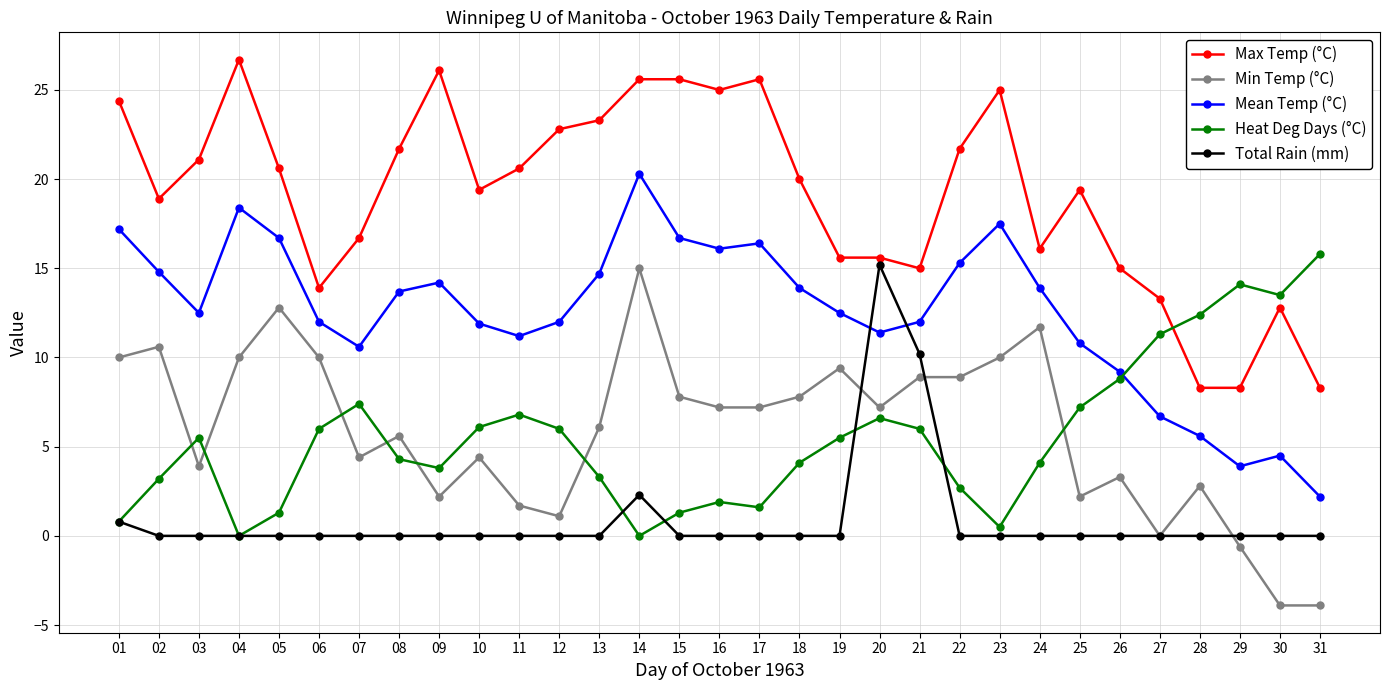

What is the spread (max minus min) of values at 12?

22.8